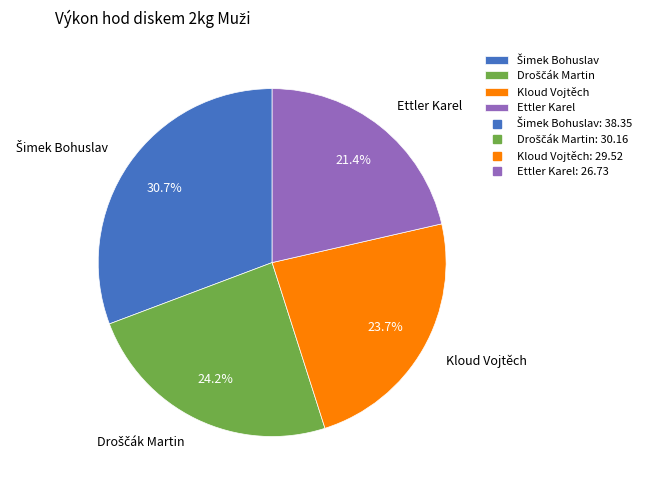

How many segments does this pie chart have?

4